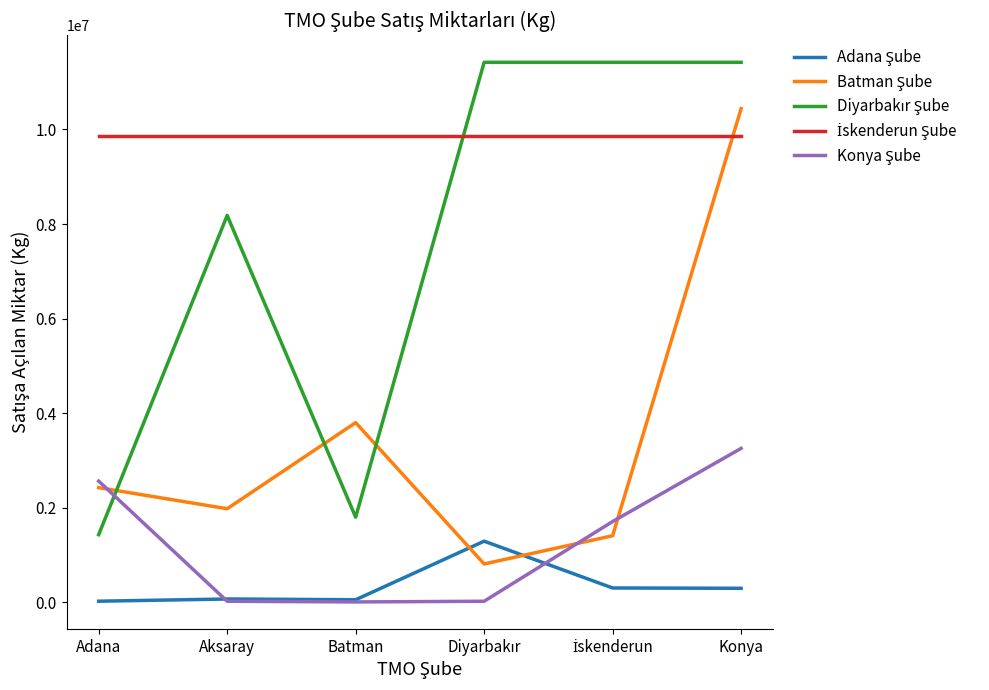

At which category is the sum across all series the highest?

Konya